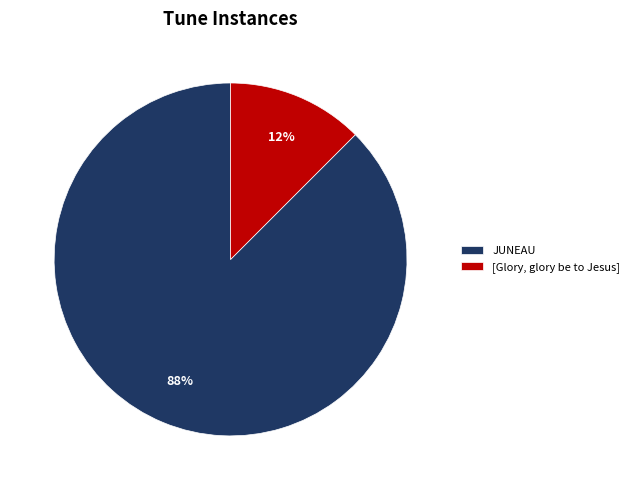

True or false: [Glory, glory be to Jesus] accounts for 5% of the total.

False